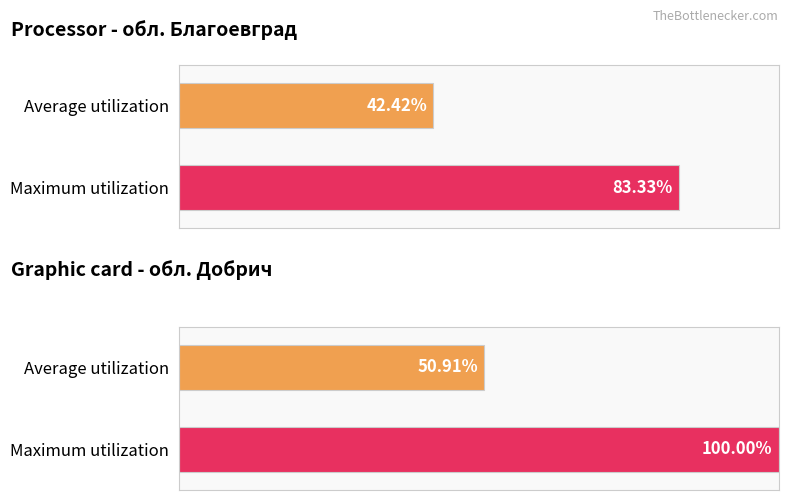

Which series has the widest spread of values?

Maximum utilization